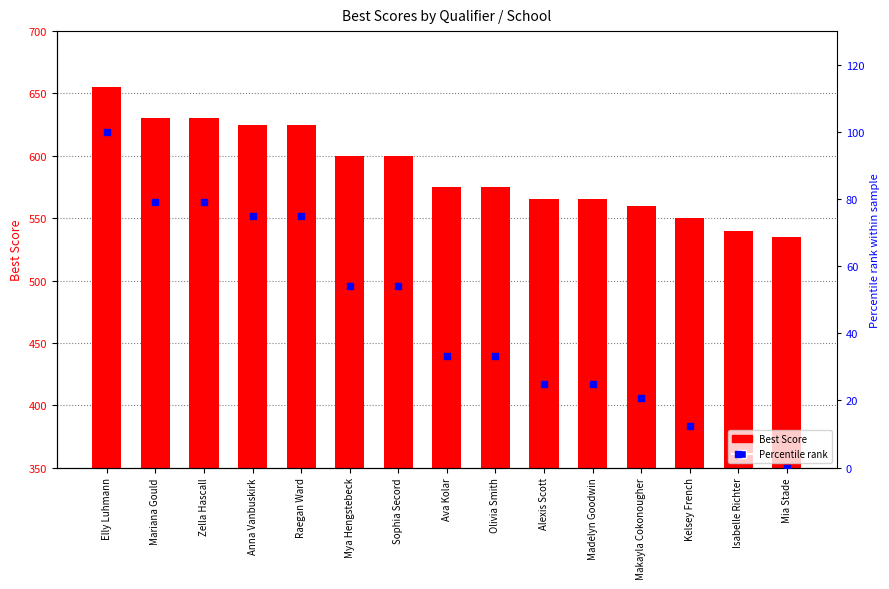

What is the total value across all series at Kelsey French?

562.5